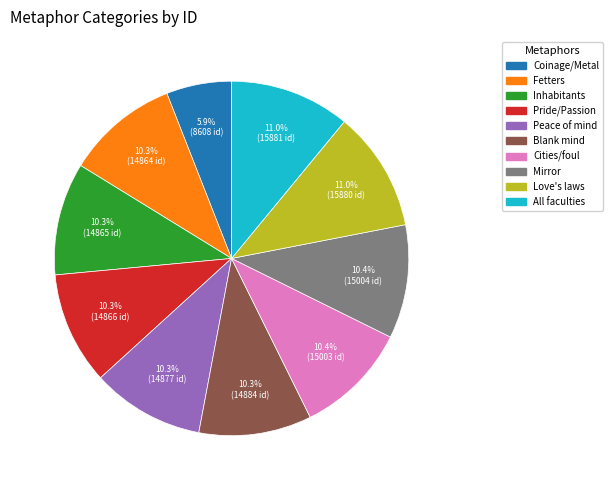

Which slice is the smallest?

Coinage/Metal